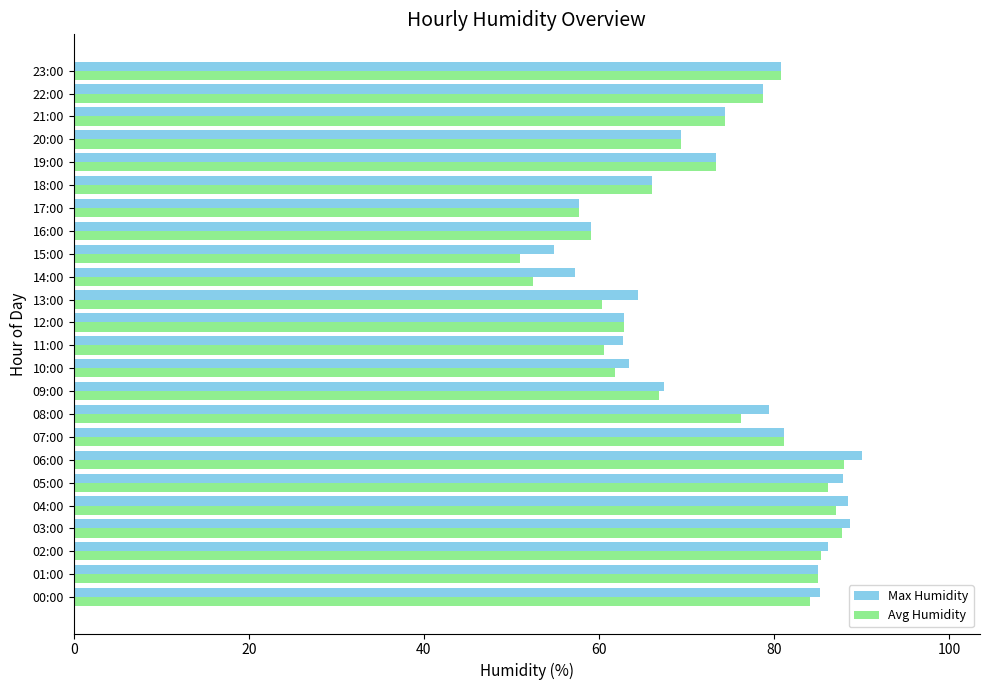

How many data points in Max Humidity are above 74?

12